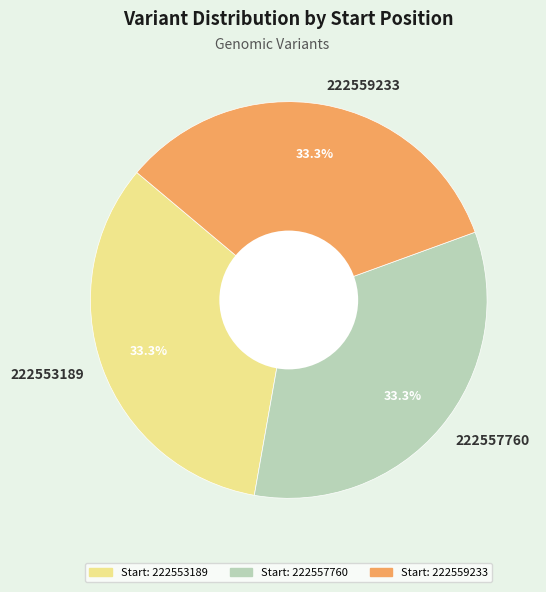

What percentage is the 222557760 slice, to the nearest percent?

33%